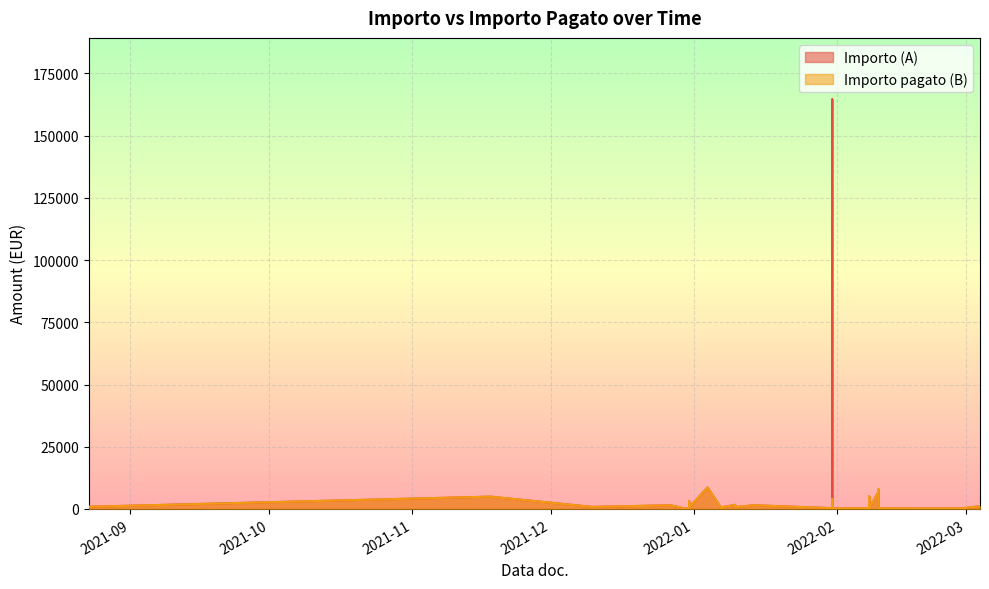

What is the minimum value for Importo (A)?

125.8